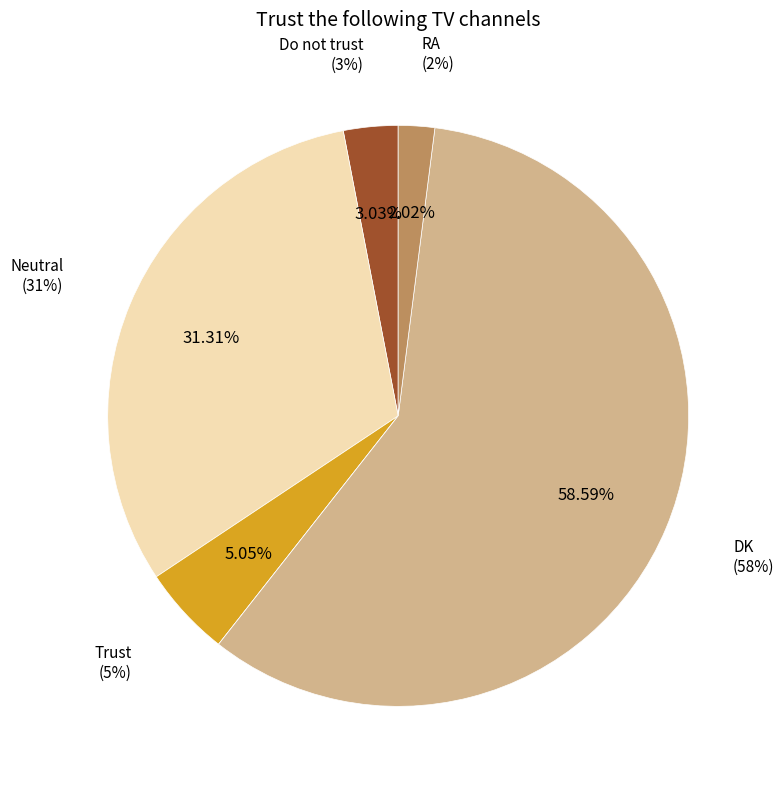

To the nearest percent, what percentage of the pie is Trust?

5%